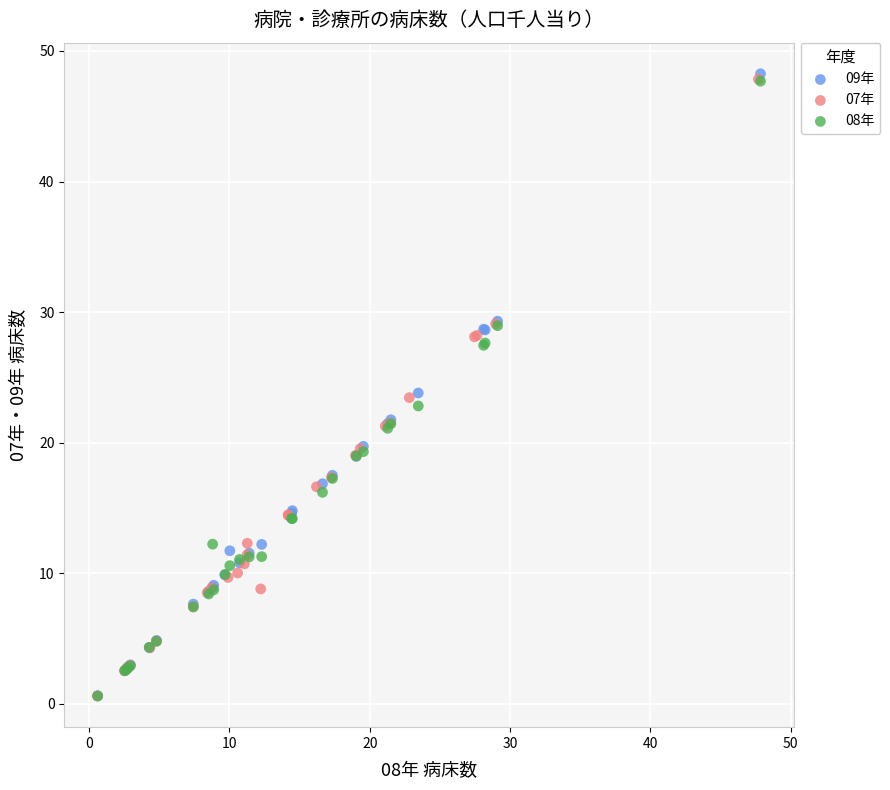

Which series has the widest spread of Y values?

09年